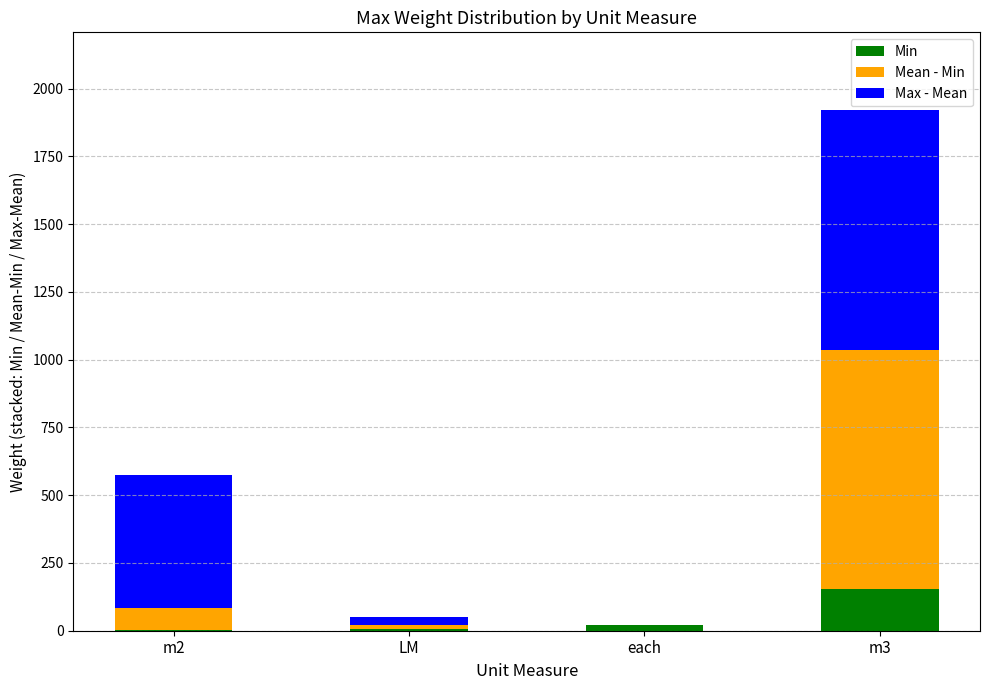

What is the sum of all Min values?

184.9